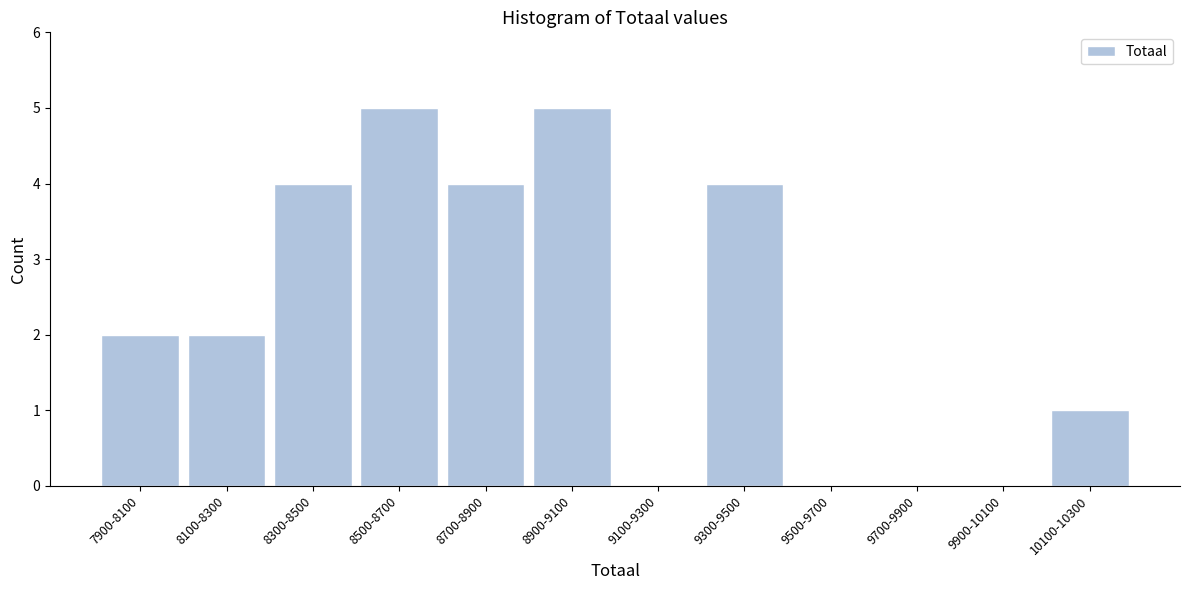

Reading right to left, what are all the values shown in this chart?

10100-10300=1	9900-10100=0	9700-9900=0	9500-9700=0	9300-9500=4	9100-9300=0	8900-9100=5	8700-8900=4	8500-8700=5	8300-8500=4	8100-8300=2	7900-8100=2